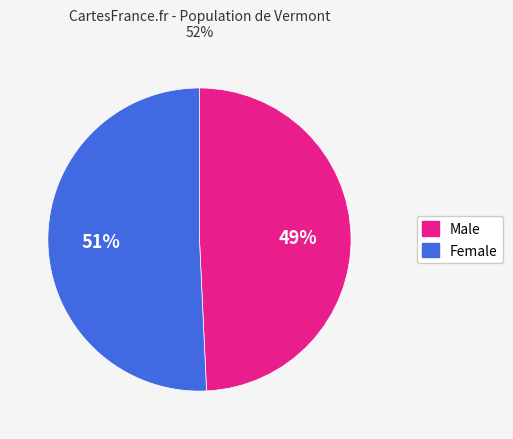

To the nearest percent, what is the combined percentage of Male and Female?

100%